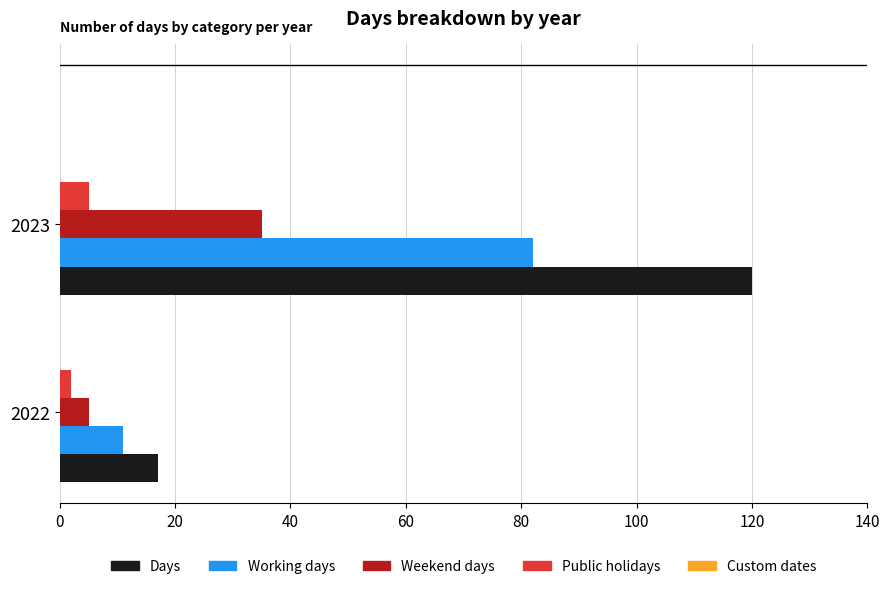

How many distinct data groups are displayed?

4